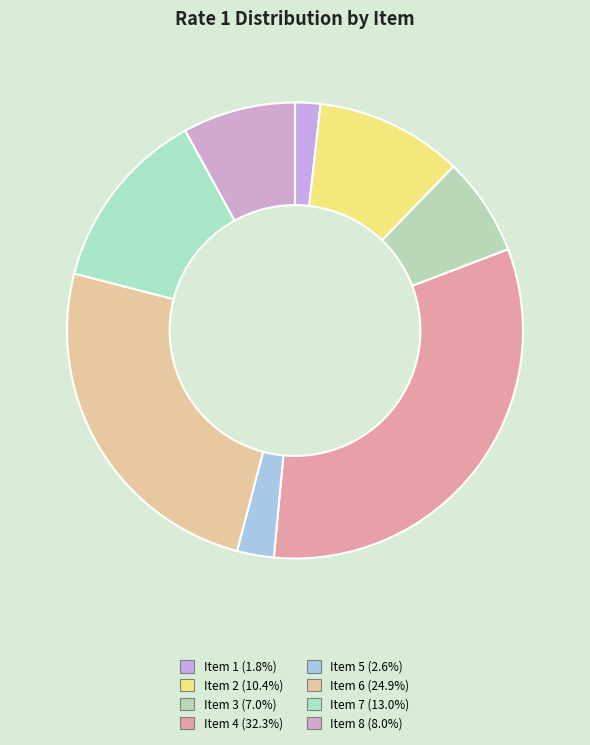

Which slice is the smallest?

Item 1